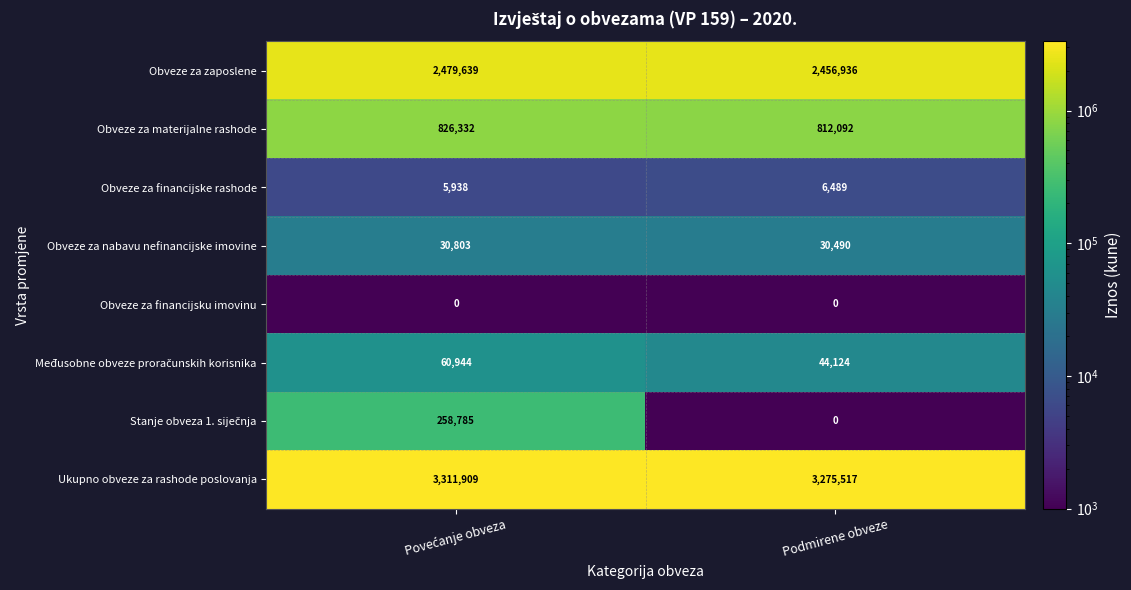

What is the spread (max minus min) of values at Podmirene obveze?

3275517